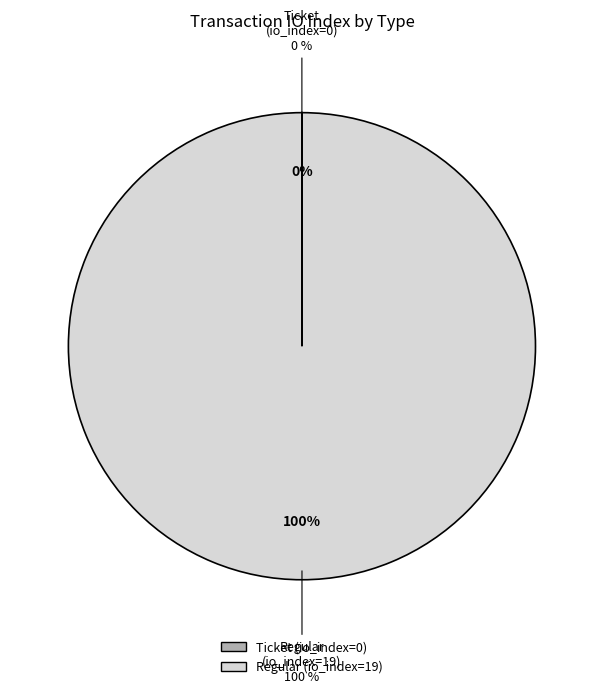

What is the majority slice?

Regular (io_index=19)